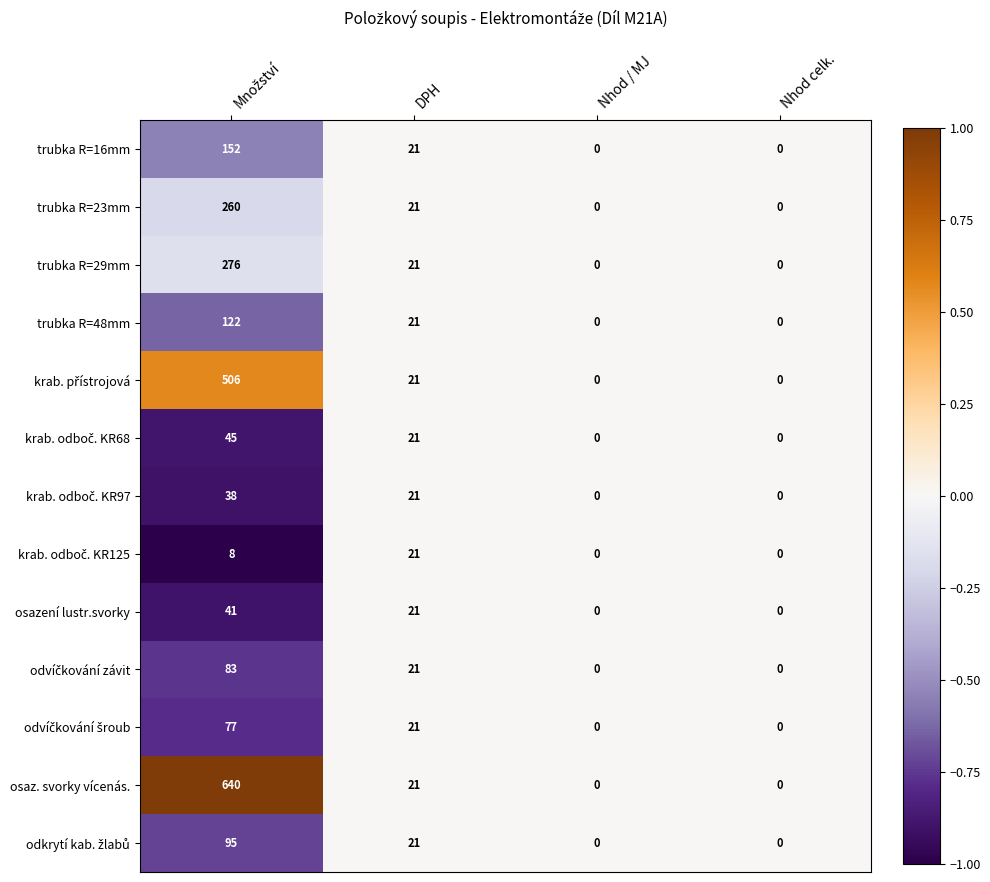

Which series has the largest total across all categories?

osaz. svorky vícenás.